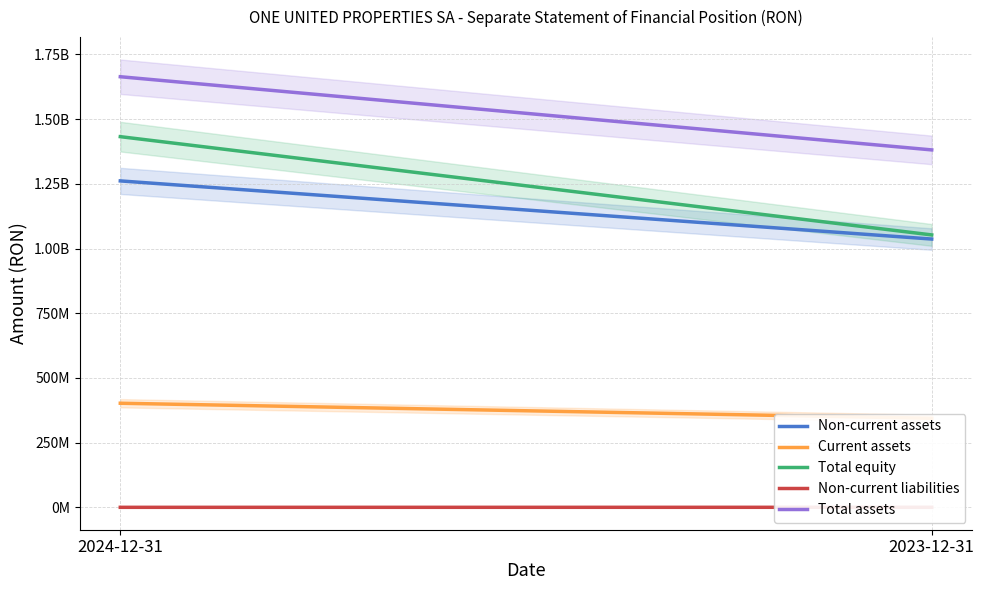

True or false: Non-current liabilities has a value of 359393 at 2024-12-31.

True